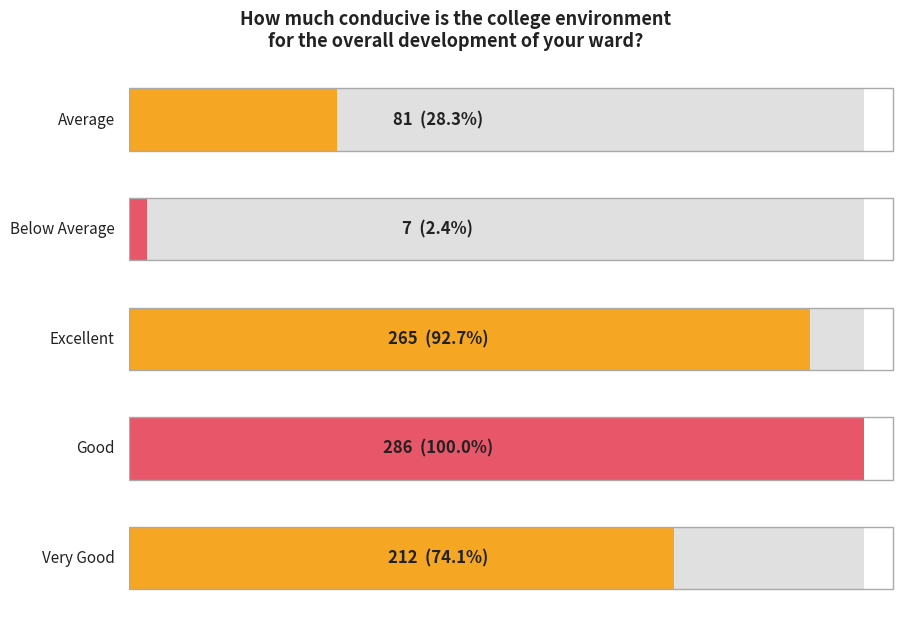

What is the minimum value shown in the chart?

7